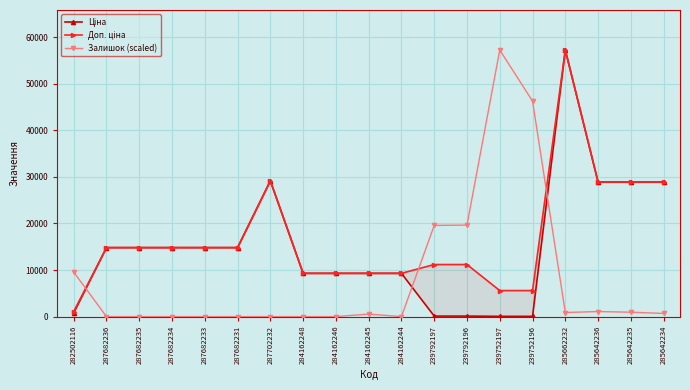

True or false: Ціна and Залишок (scaled) cross at least once.

True